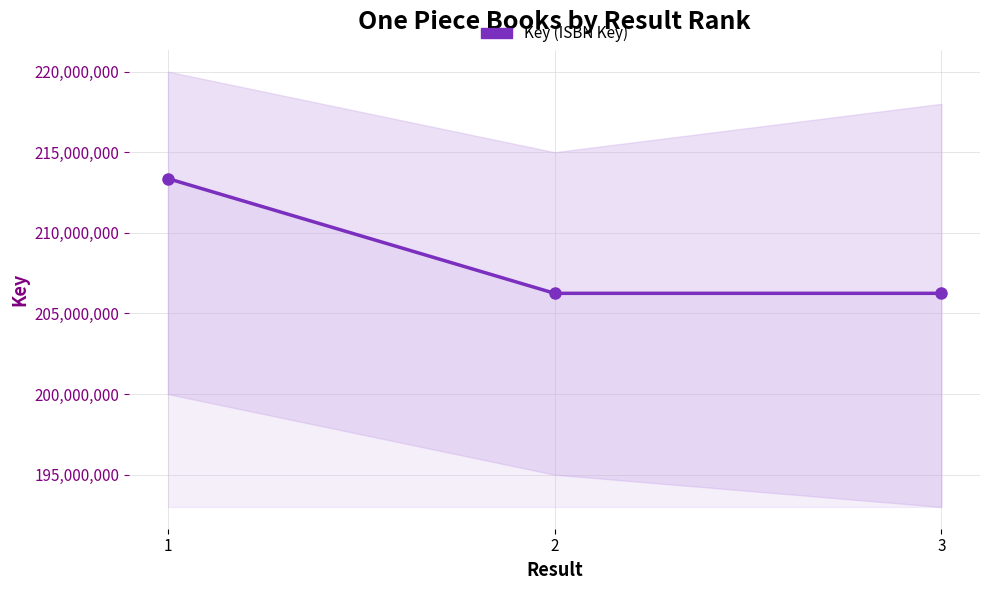

At which label is the value closest to 209806895?

3